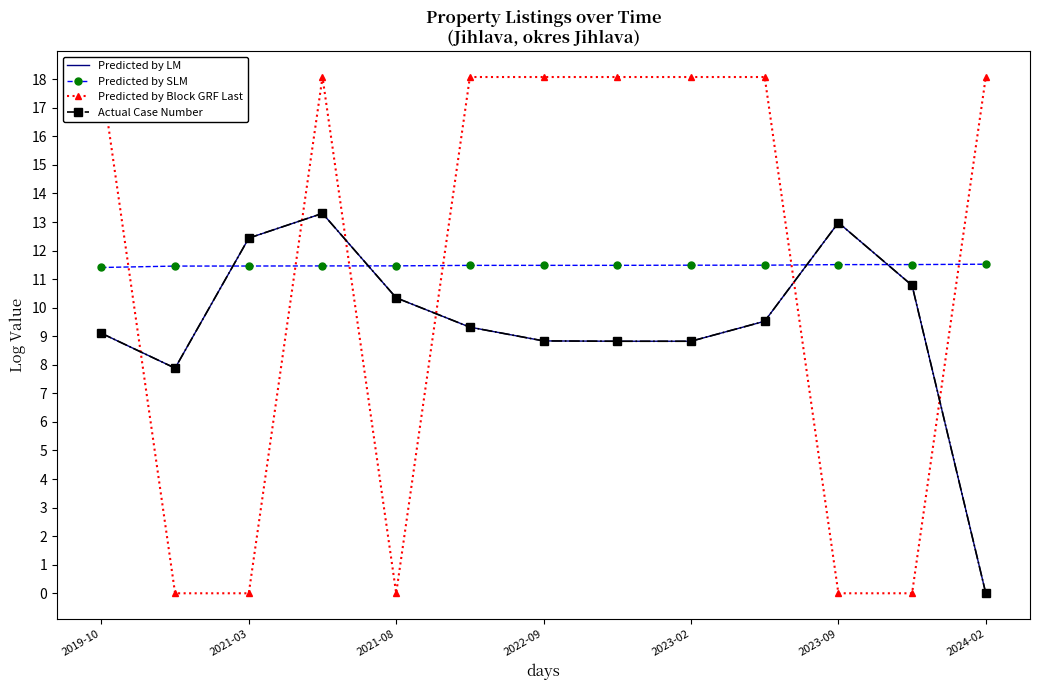

In Predicted by Block GRF Last, how many points are higher than both neighbors (excluding endpoints)?

1